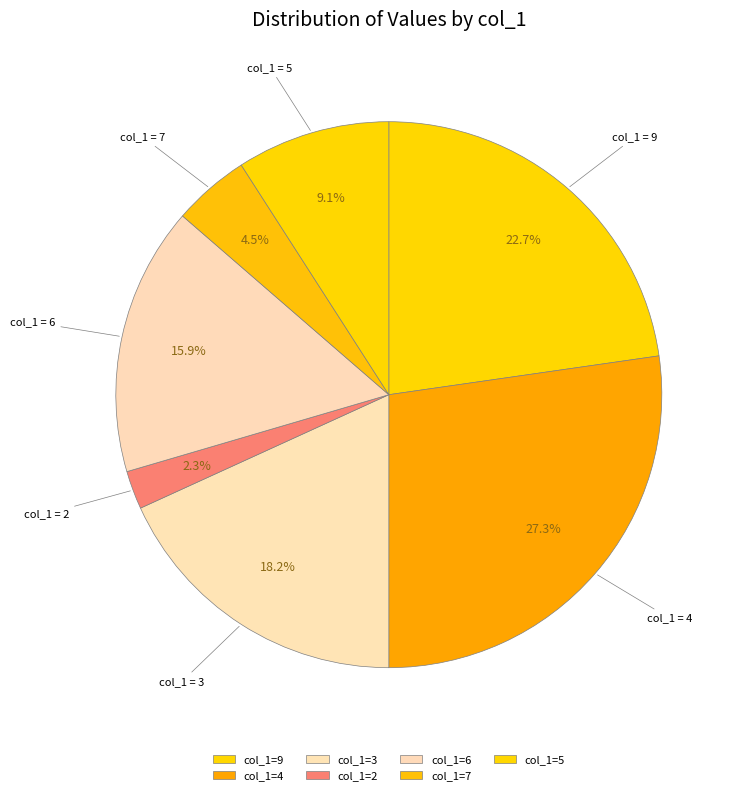

What is the smallest slice in the pie chart?

col_1=2